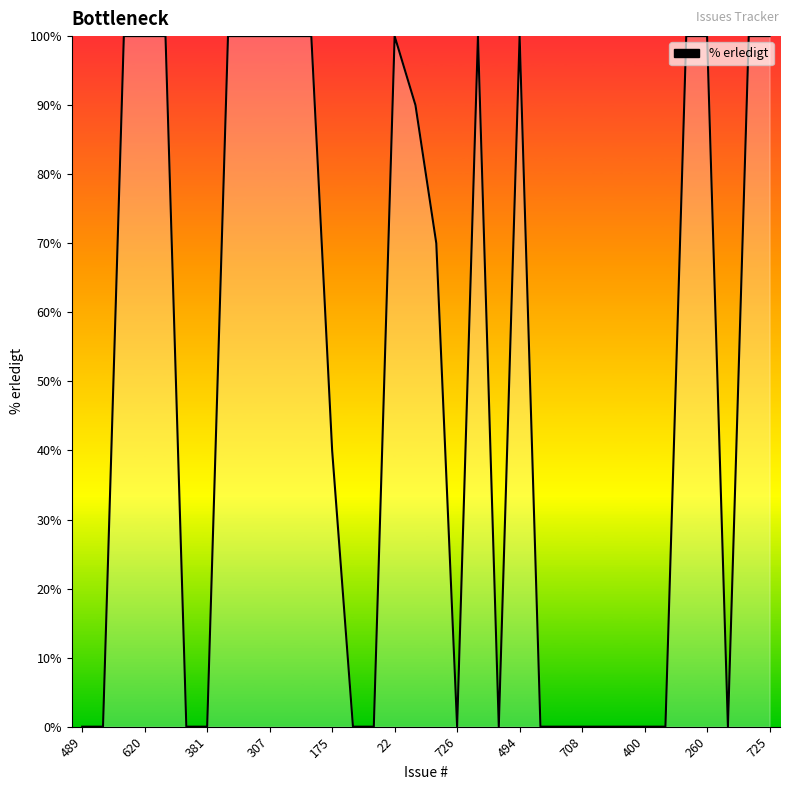

What is the greatest value displayed?

100